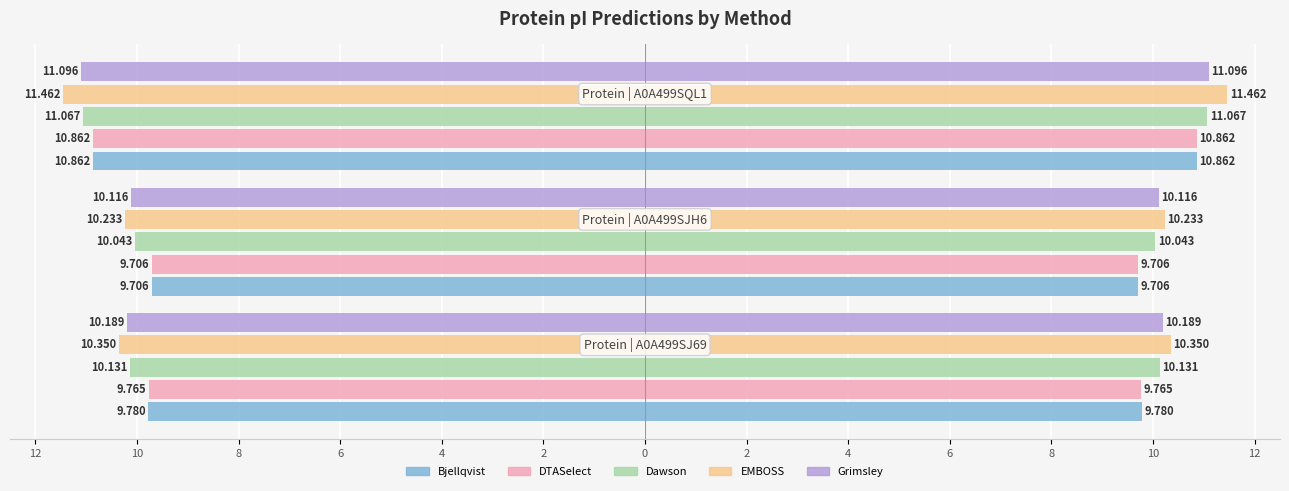

True or false: EMBOSS has a value of -17.1 at 12.

False